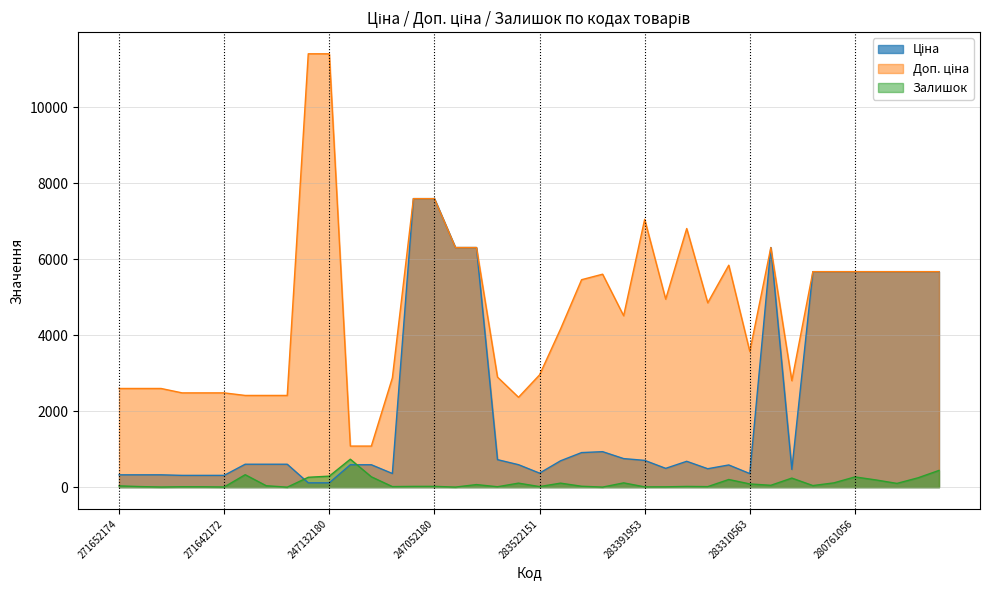

How many intersections are there between Ціна and Залишок?

2